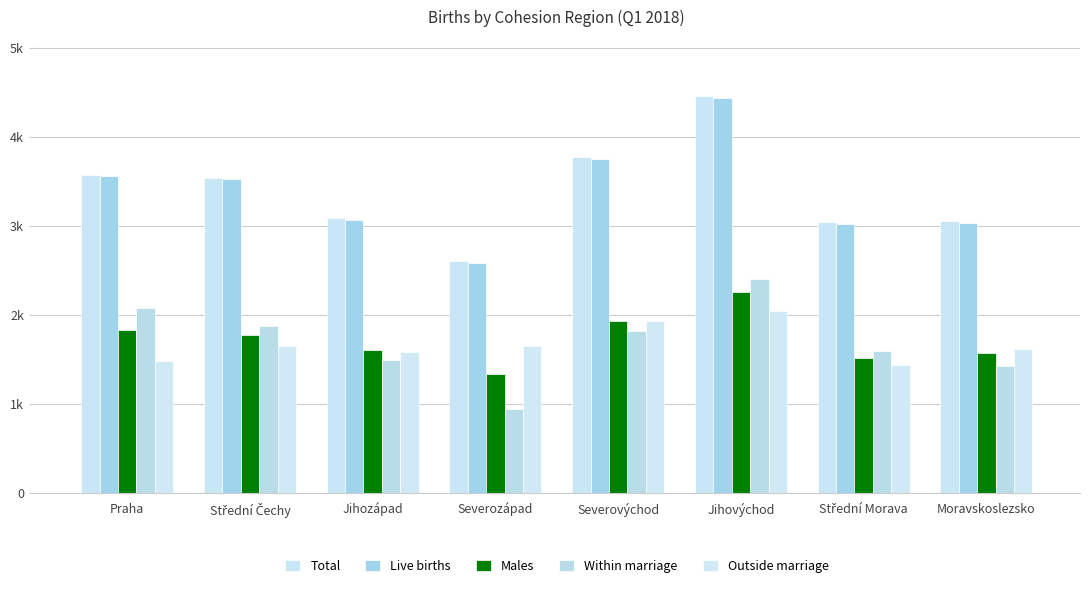

What is the value of the Total bar at the 6th from the left?

4454